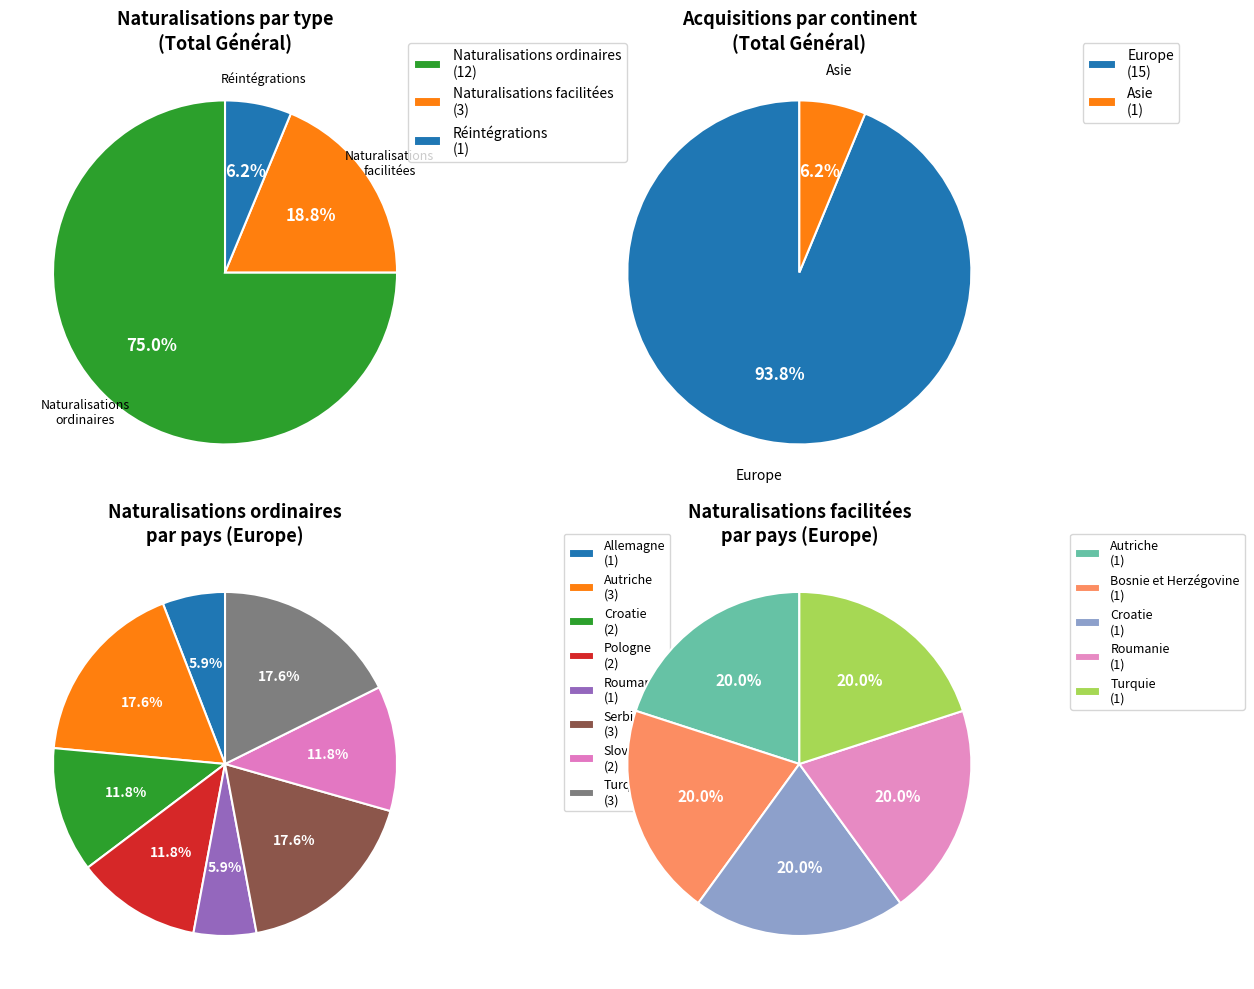

Which slice is the smallest?

Bosnie et Herzégovine